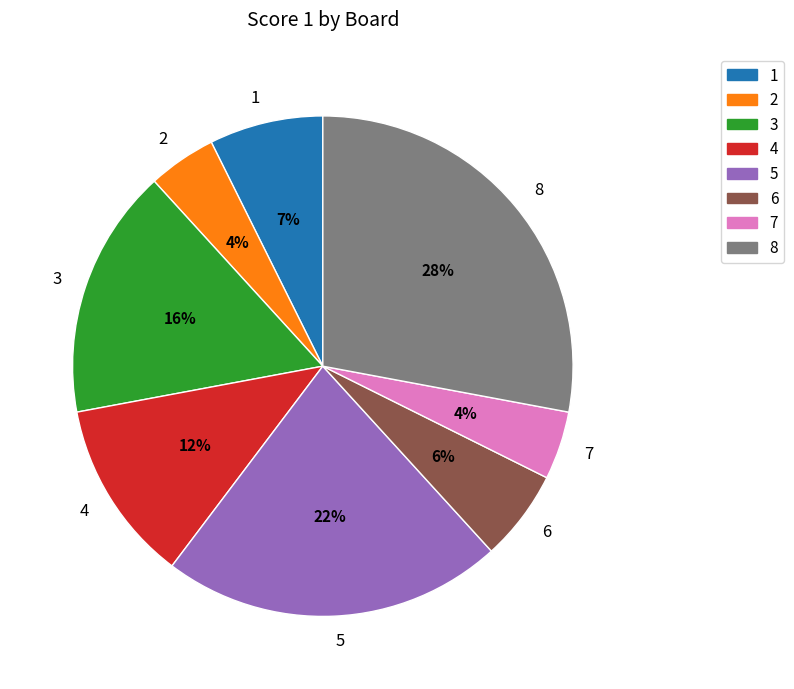

The 7 slice represents 4% of the pie. True or false?

True